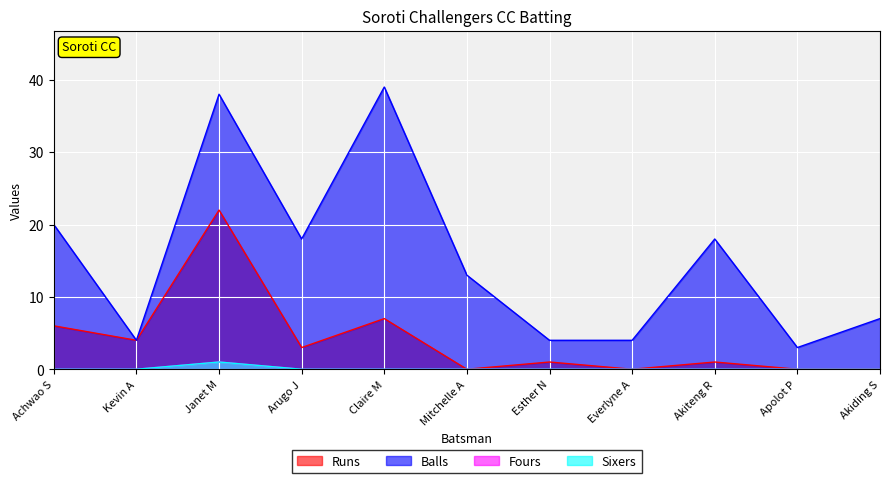

What are all the series names shown in the legend?

Runs, Balls, Fours, Sixers